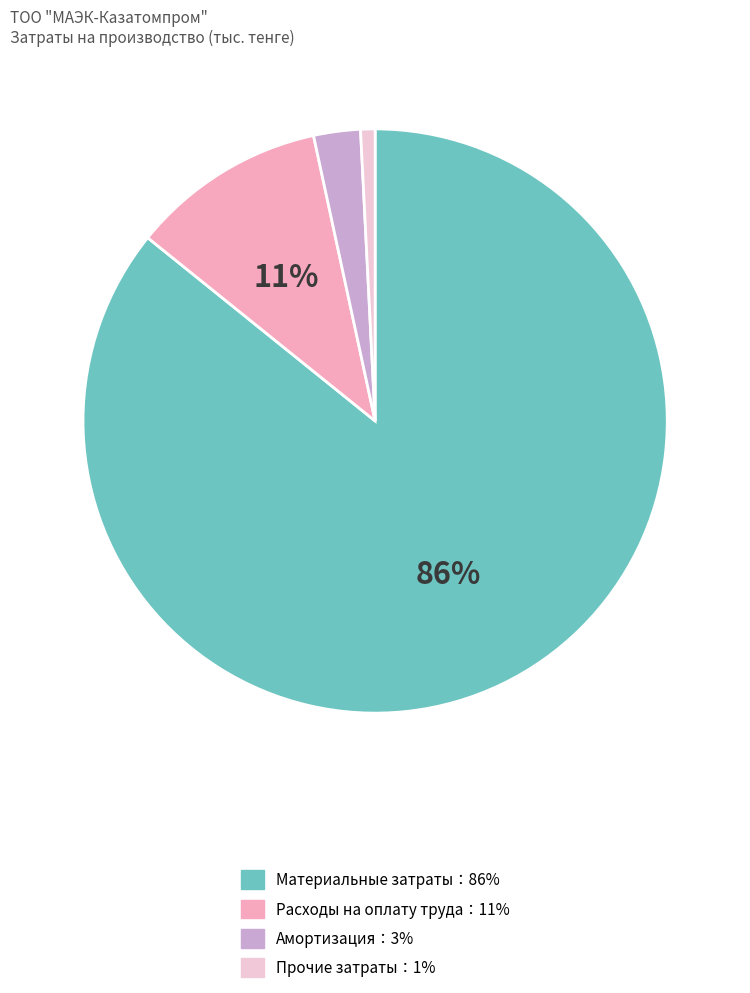

To the nearest percent, what is the average slice percentage?

25%